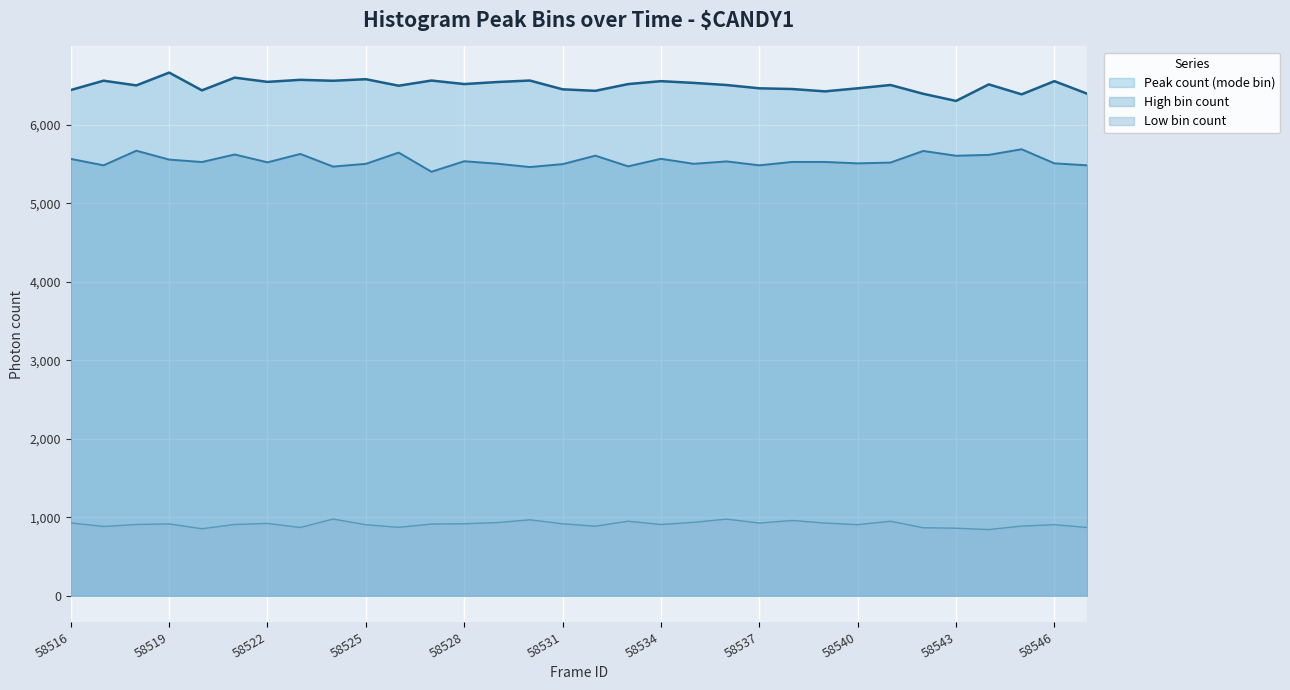

Rank the series at 58522 from highest to lowest value.

Peak count (mode bin), High bin count, Low bin count